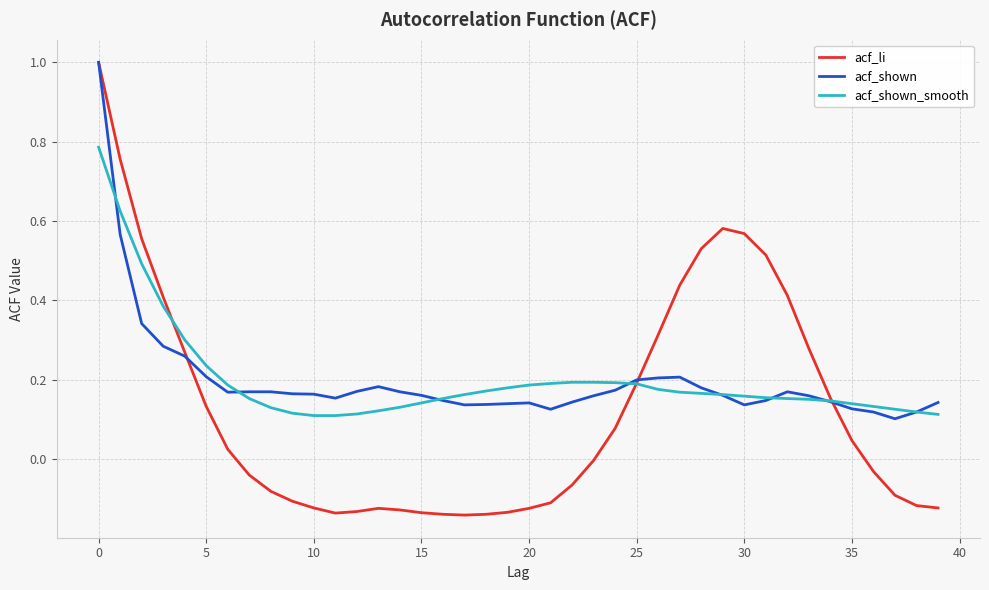

Which series has the widest spread of values?

acf_li